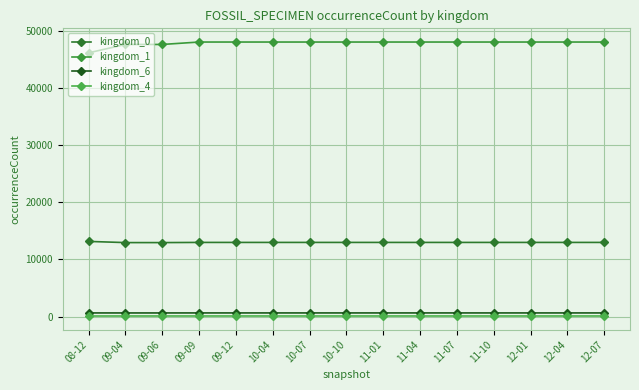

What is the label of the 15th point from the right?

08-12